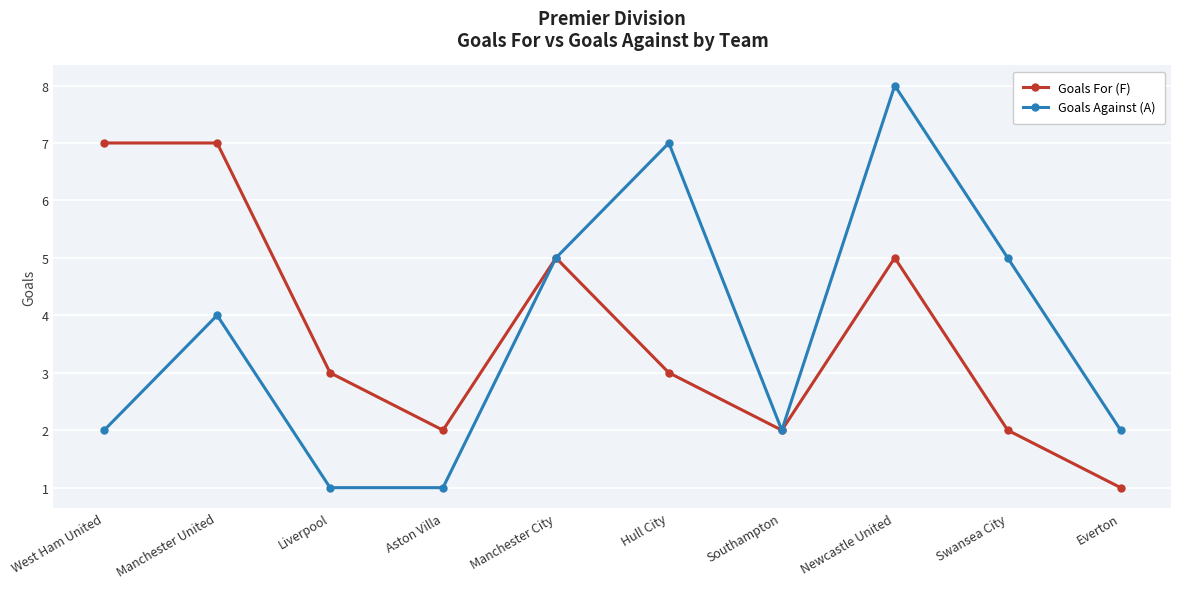

How many values in the Goals Against (A) series are below 4?

5